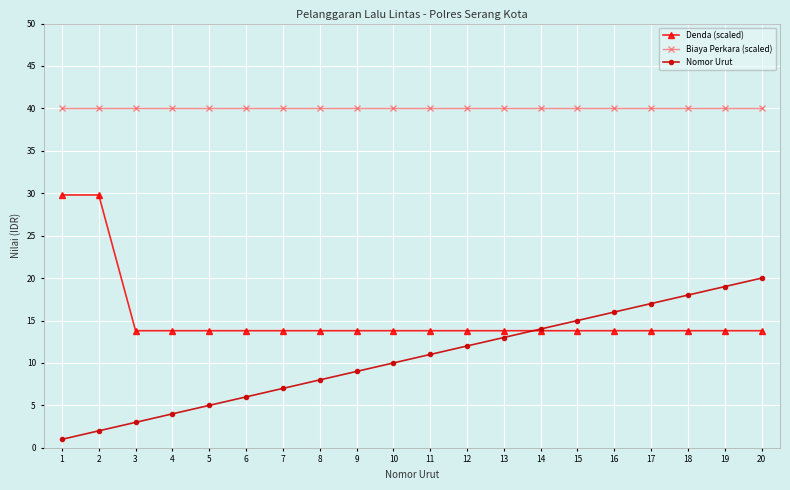

How many lines are shown in the chart?

3